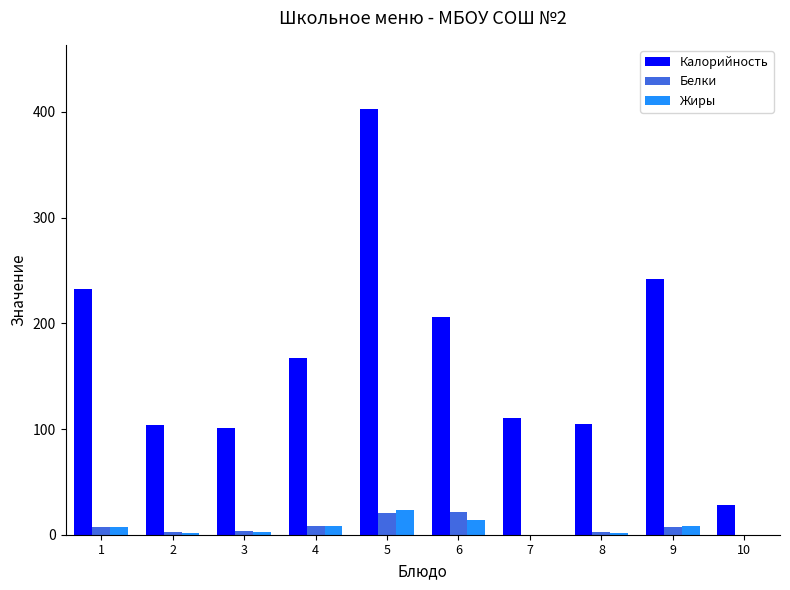

What is the highest value of the Белки series?

21.1